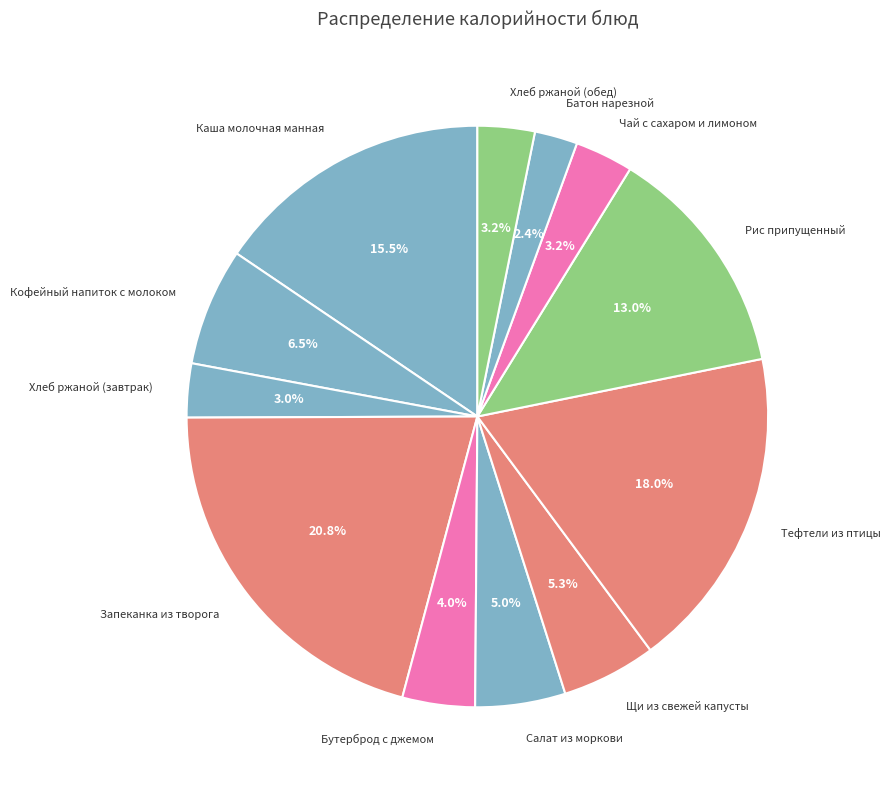

What is the largest slice in the pie chart?

Запеканка из творога